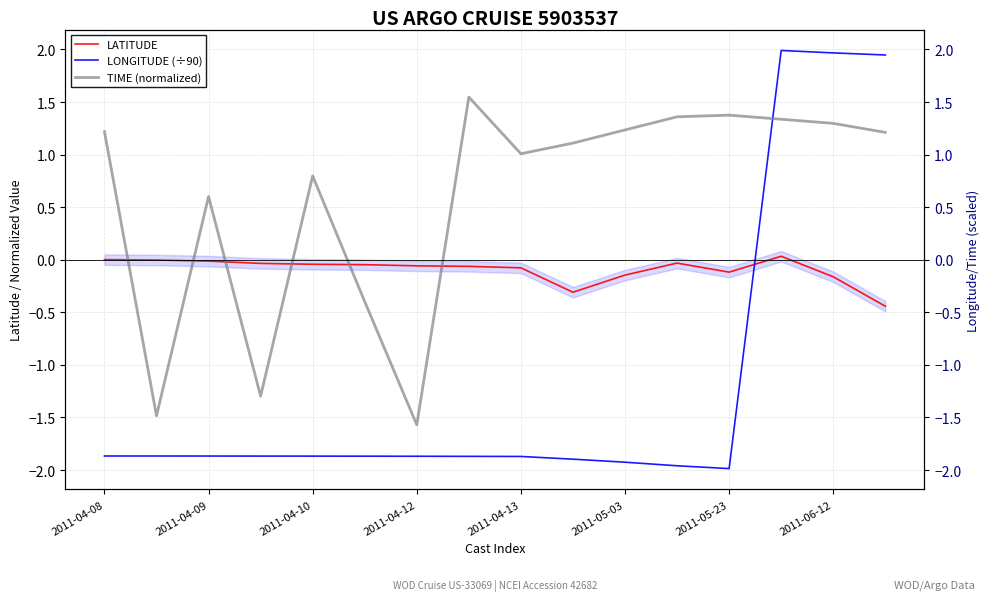

At how many categories does at least one series exceed 0?

12